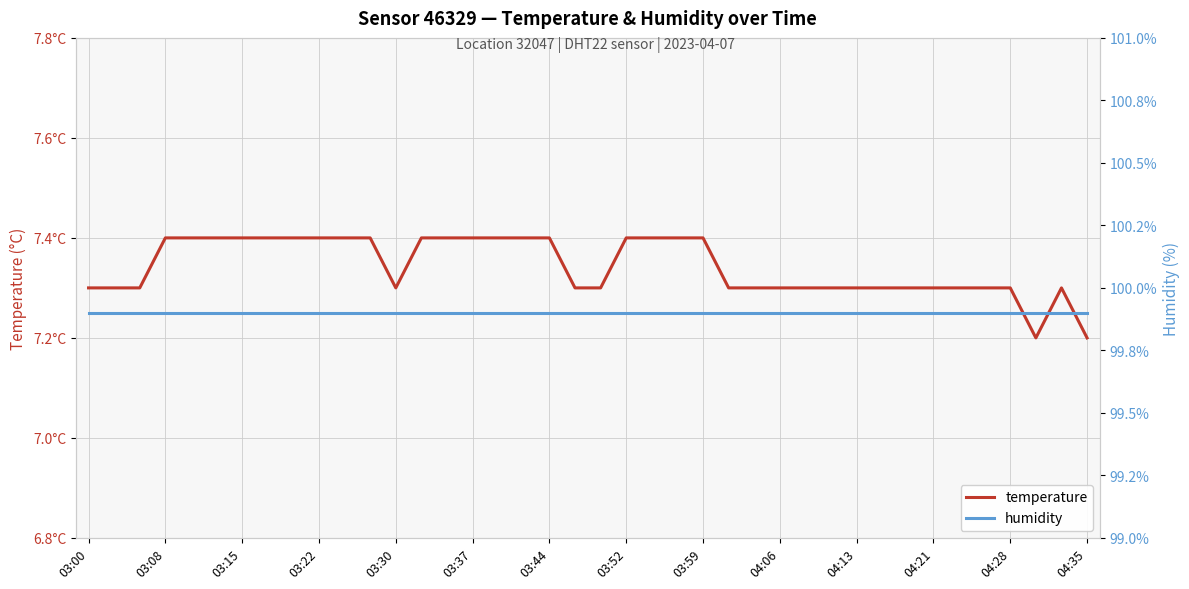

True or false: humidity has more than 1 interior local peaks.

False